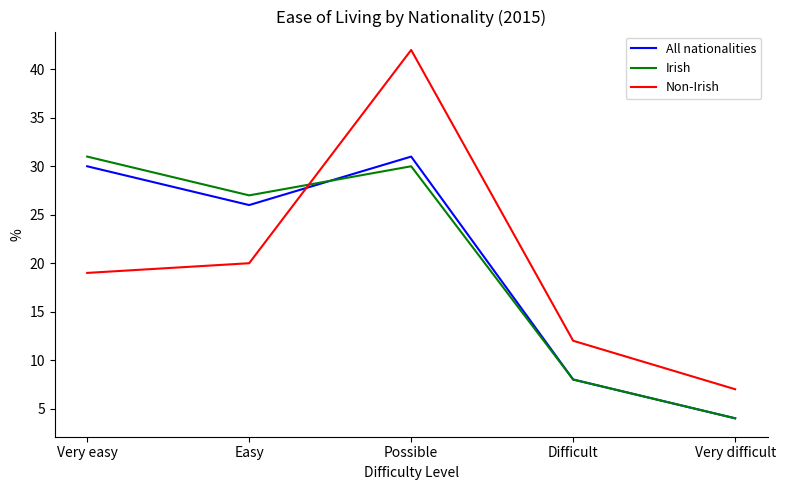

Is the value of Irish at Possible greater than the value of Non-Irish at Easy?

Yes